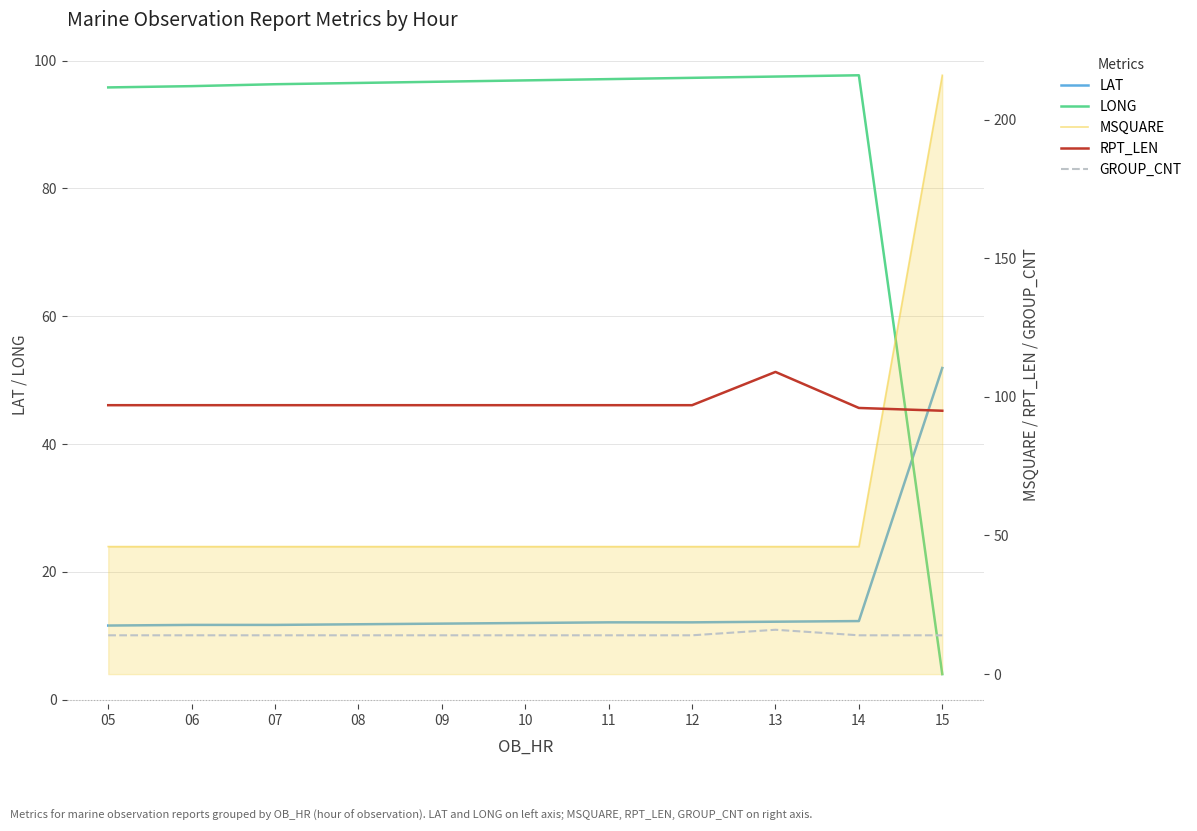

What is the difference between the LAT values at 11 and 13?

0.1